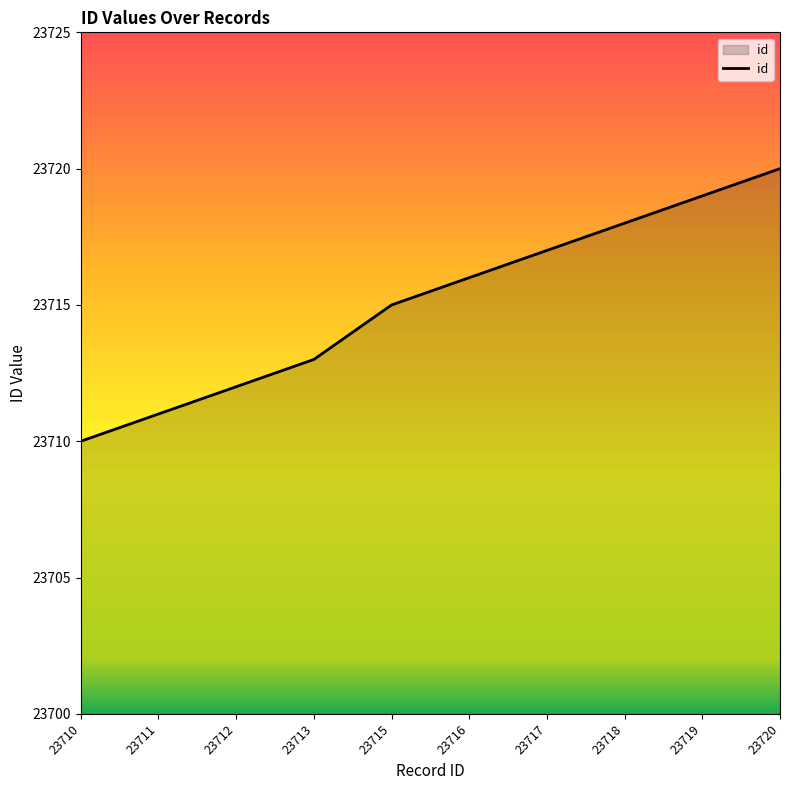

Reading left to right, transcribe all the data shown in this chart.

23710	23711	23712	23713	23715	23716	23717	23718	23719	23720